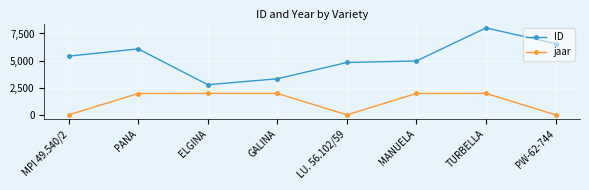

Rank the series by their average value, from highest to lowest.

ID, jaar